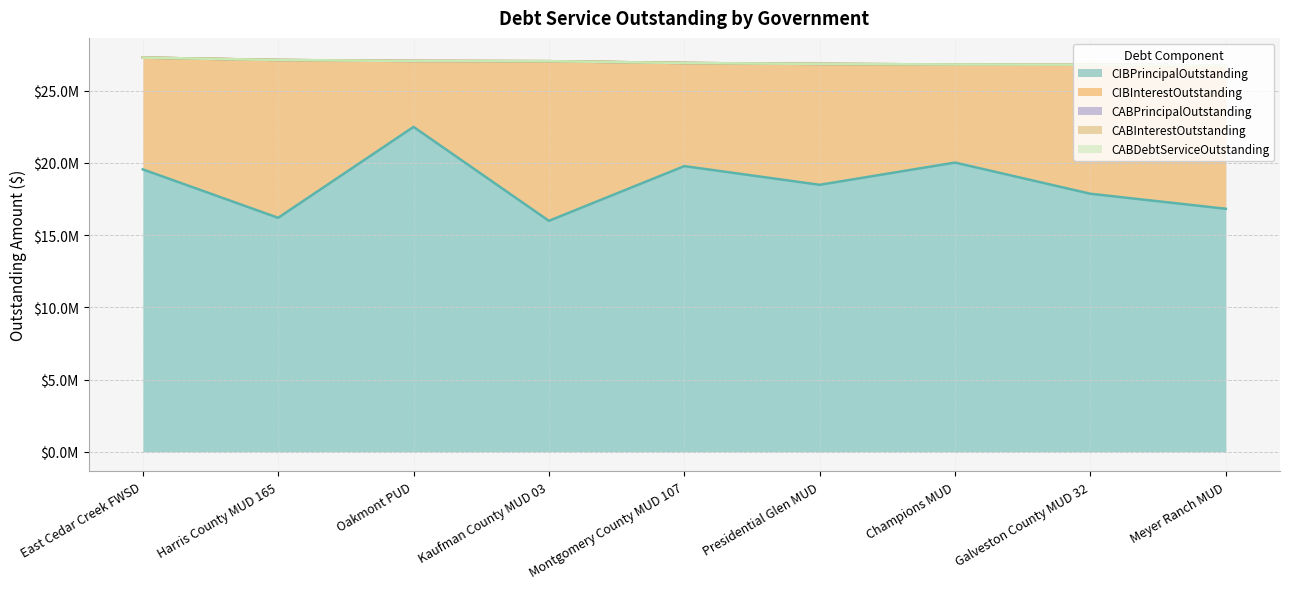

At which category does the chart reach its minimum across all series?

East Cedar Creek FWSD